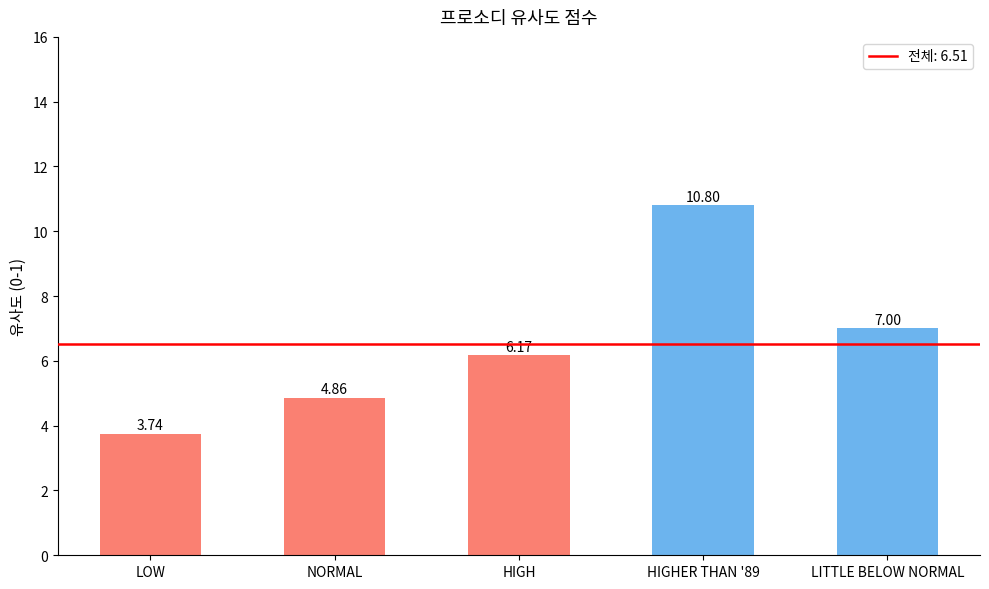

What is the label of the 1st bar from the right?

LITTLE BELOW NORMAL